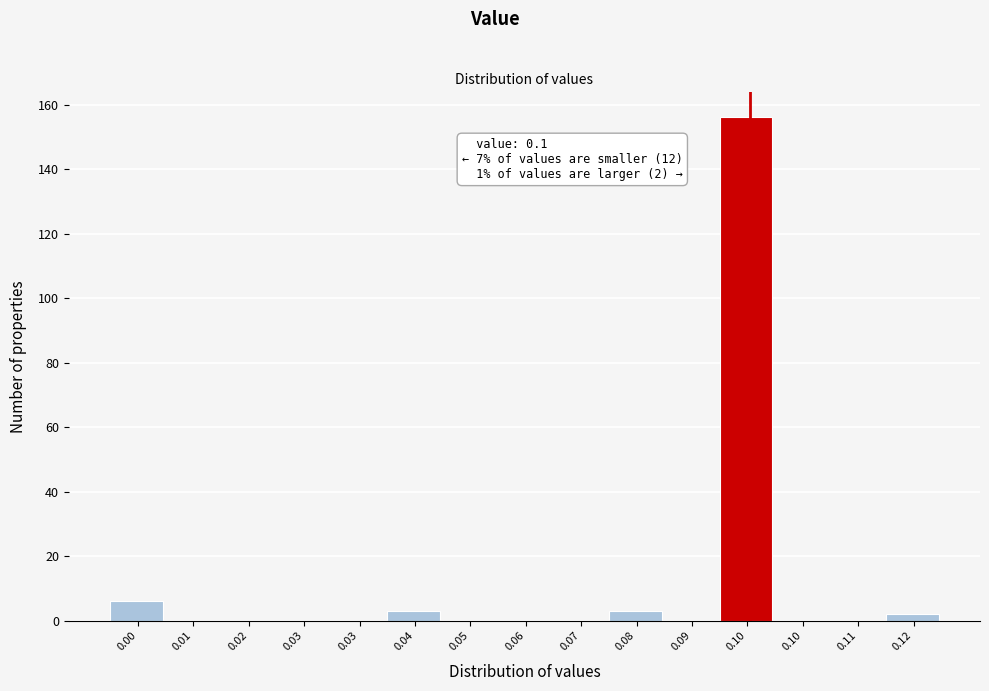

How many data points does each series have?

15